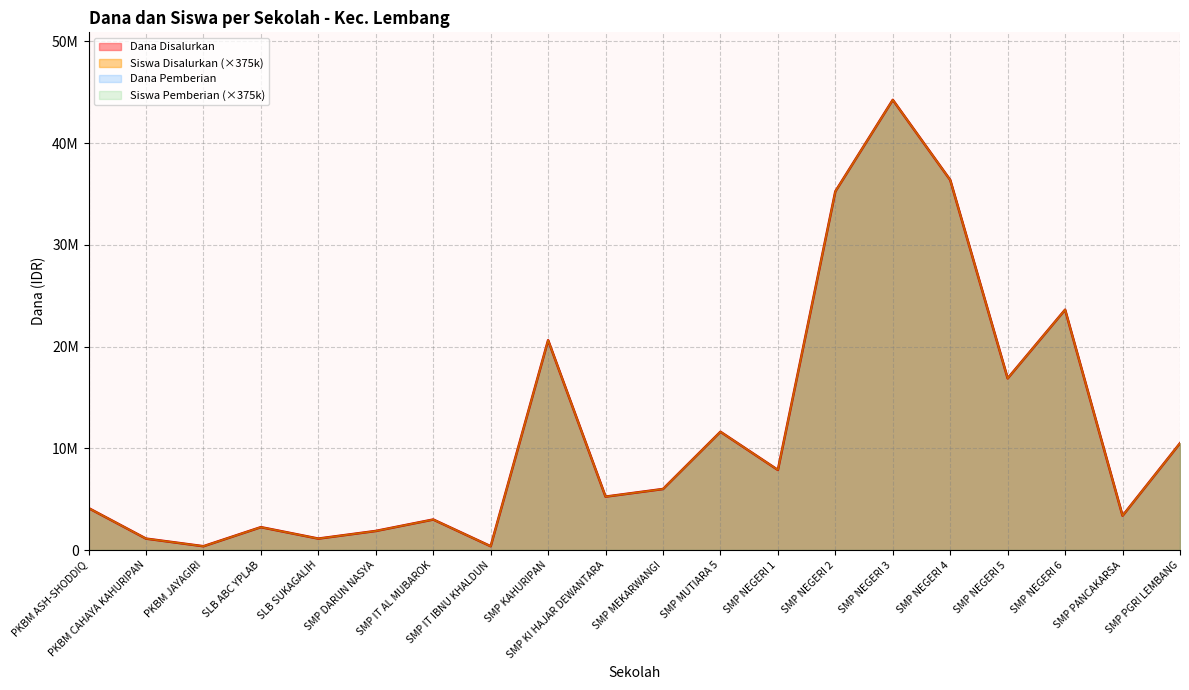

Does the chart have visible grid lines?

Yes